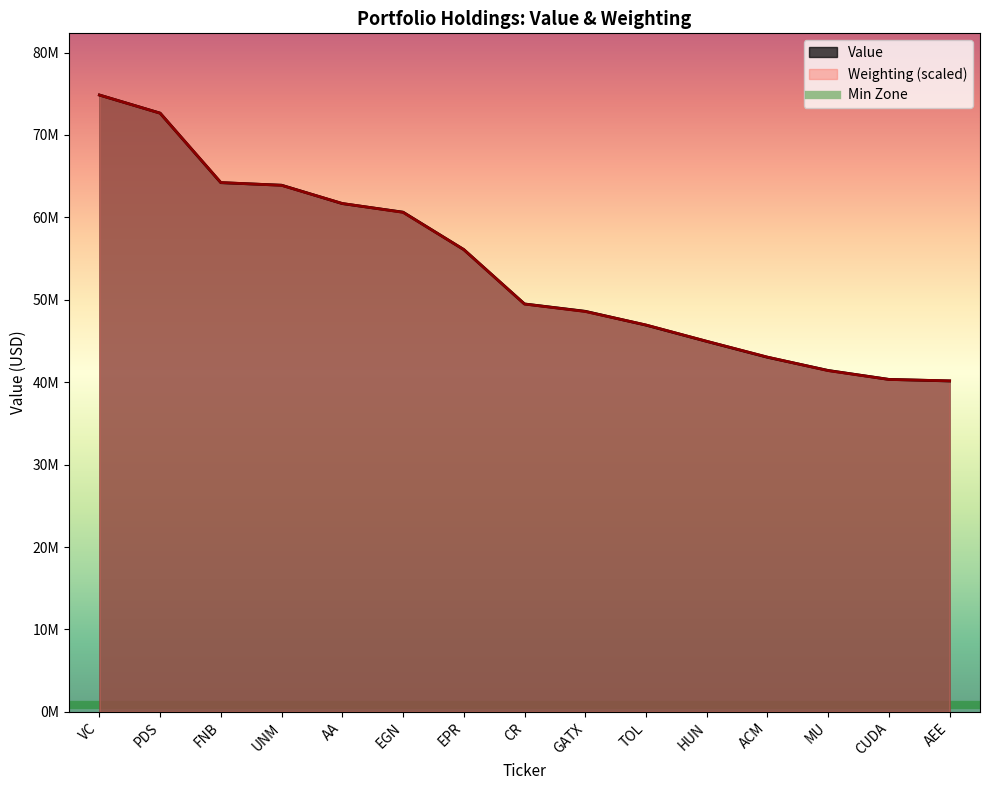

What is the difference between the second highest and minimum values in the Weighting series?

32481207.5